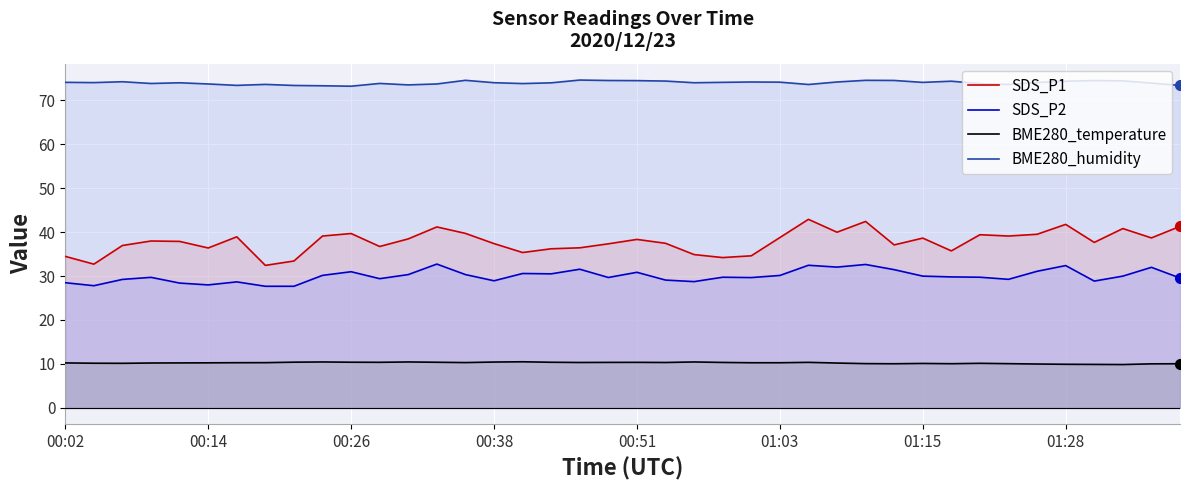

True or false: SDS_P1 and SDS_P2 intersect in this chart.

False